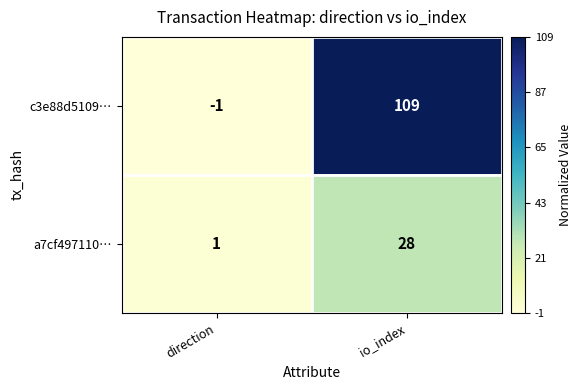

Which series has the largest range (max minus min)?

c3e88d5109…